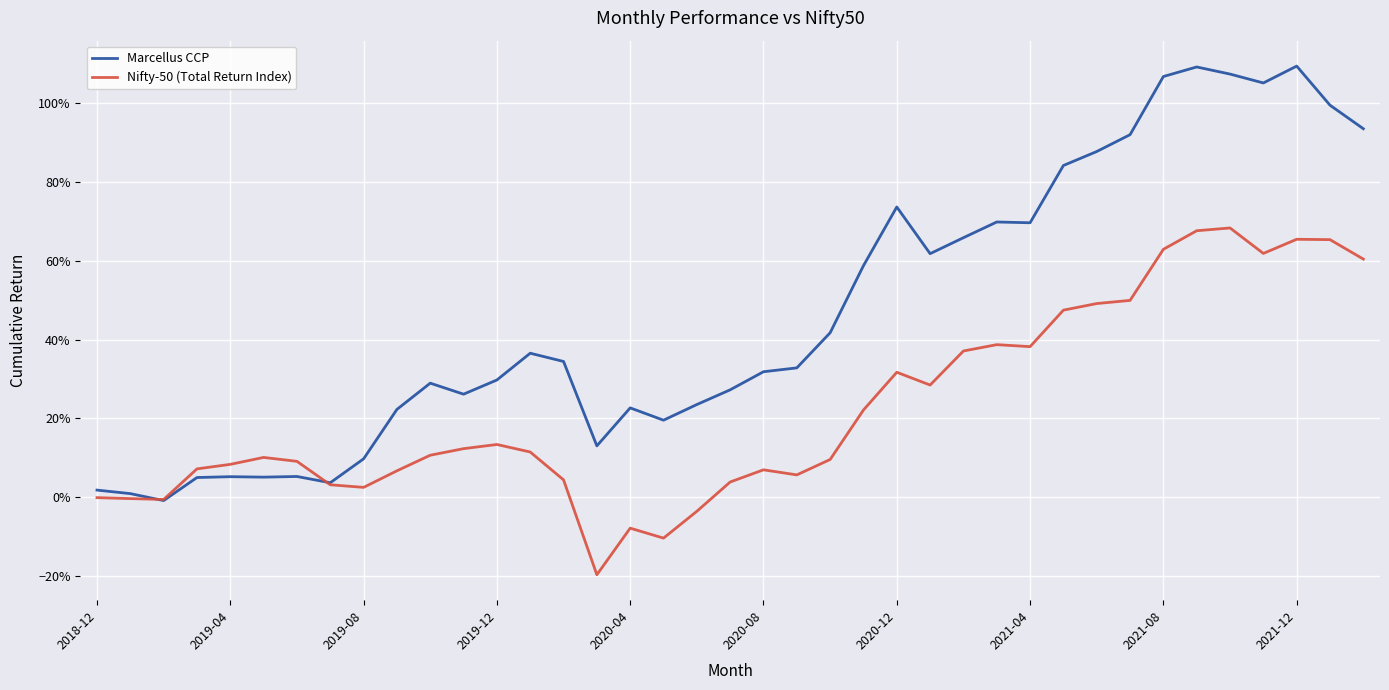

Which series has the largest total across all categories?

Marcellus CCP